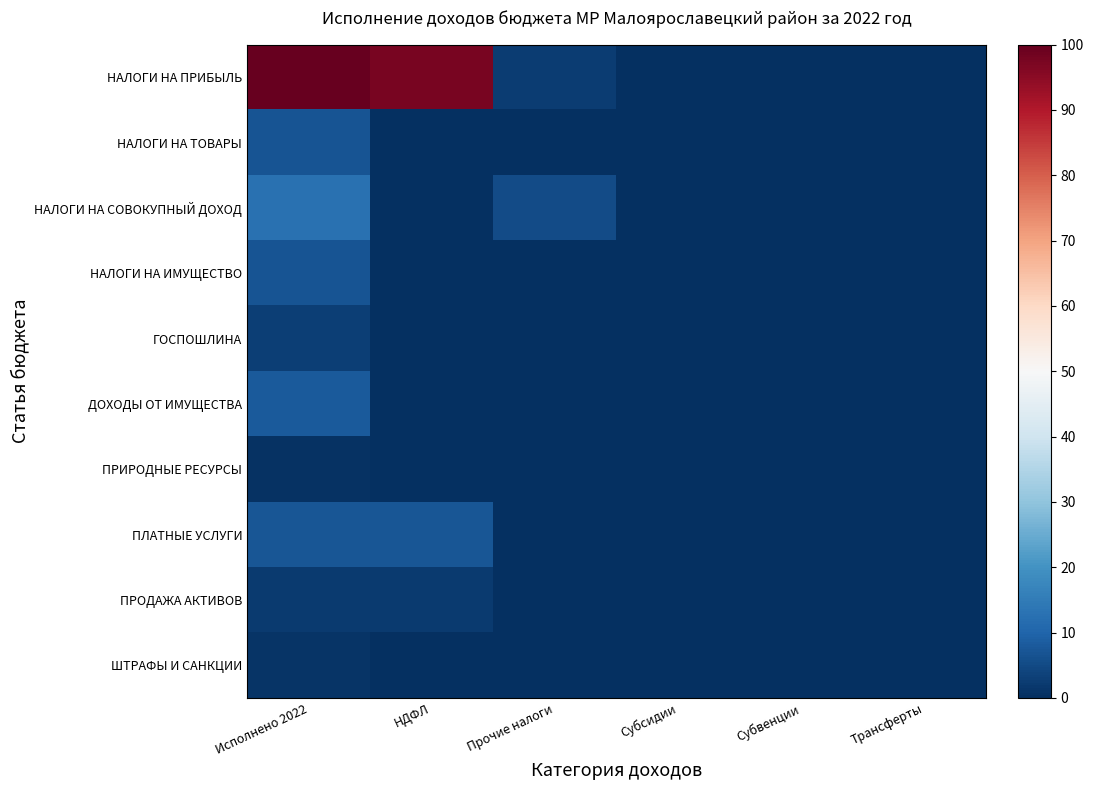

What is the spread (max minus min) of values at НДФЛ?

97.4